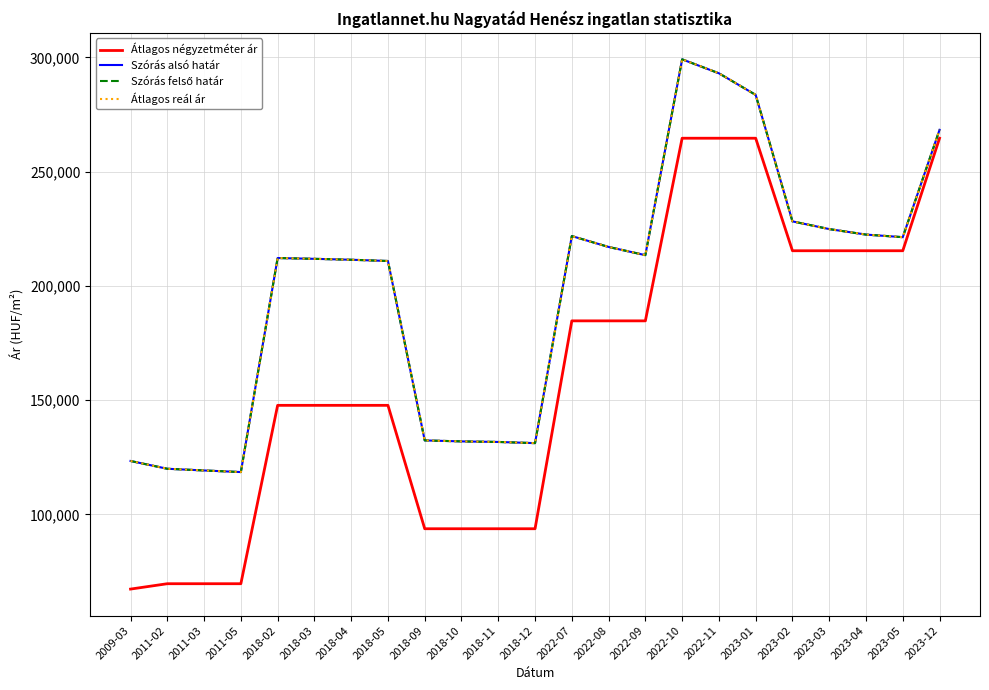

Does the chart have visible grid lines?

Yes